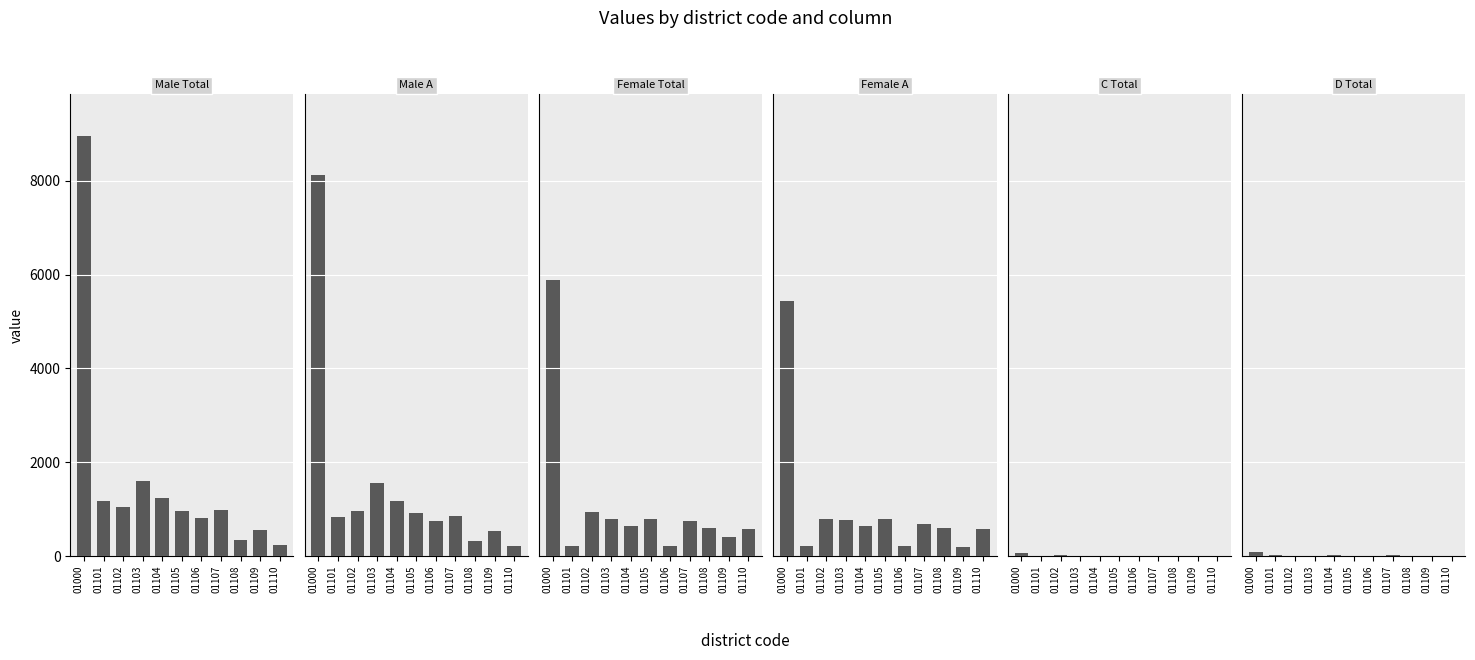

What is the value of the col_7 (Female A) bar at the 9th from the left?

595